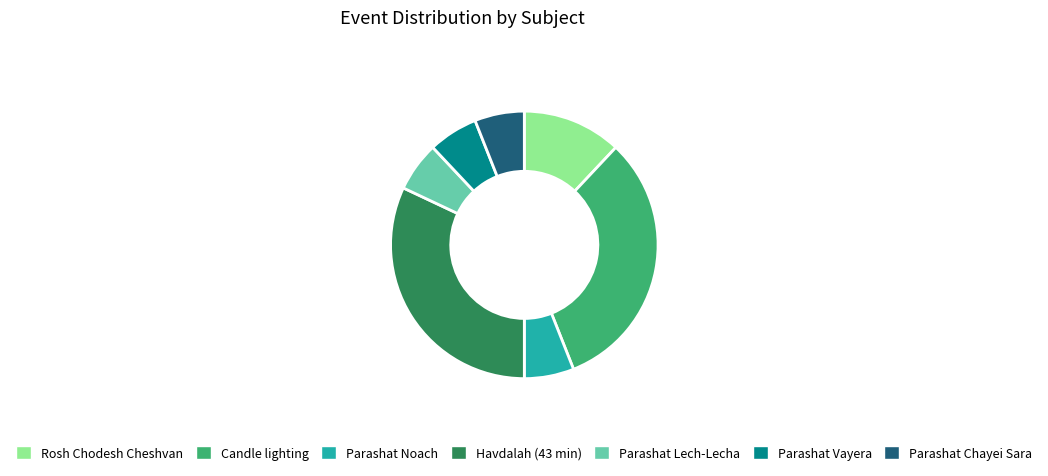

The Rosh Chodesh Cheshvan slice represents 12% of the pie. True or false?

True